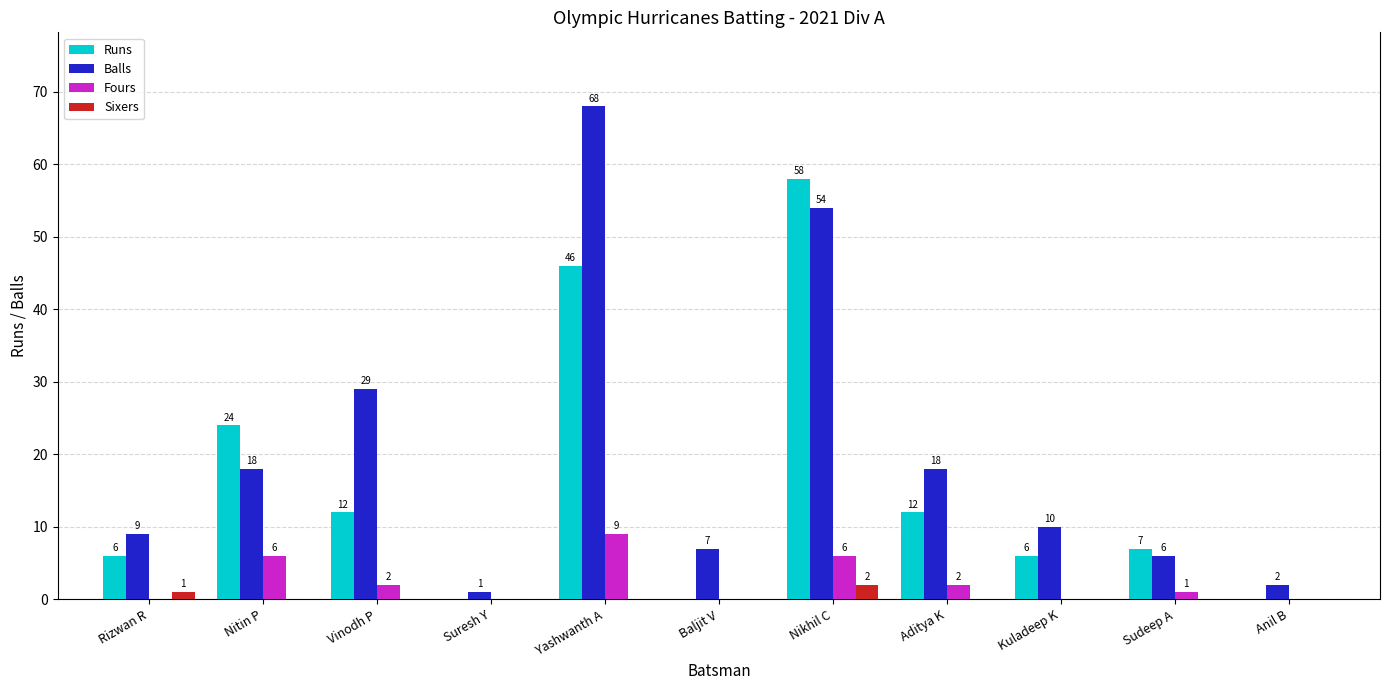

How many groups of bars are there?

11